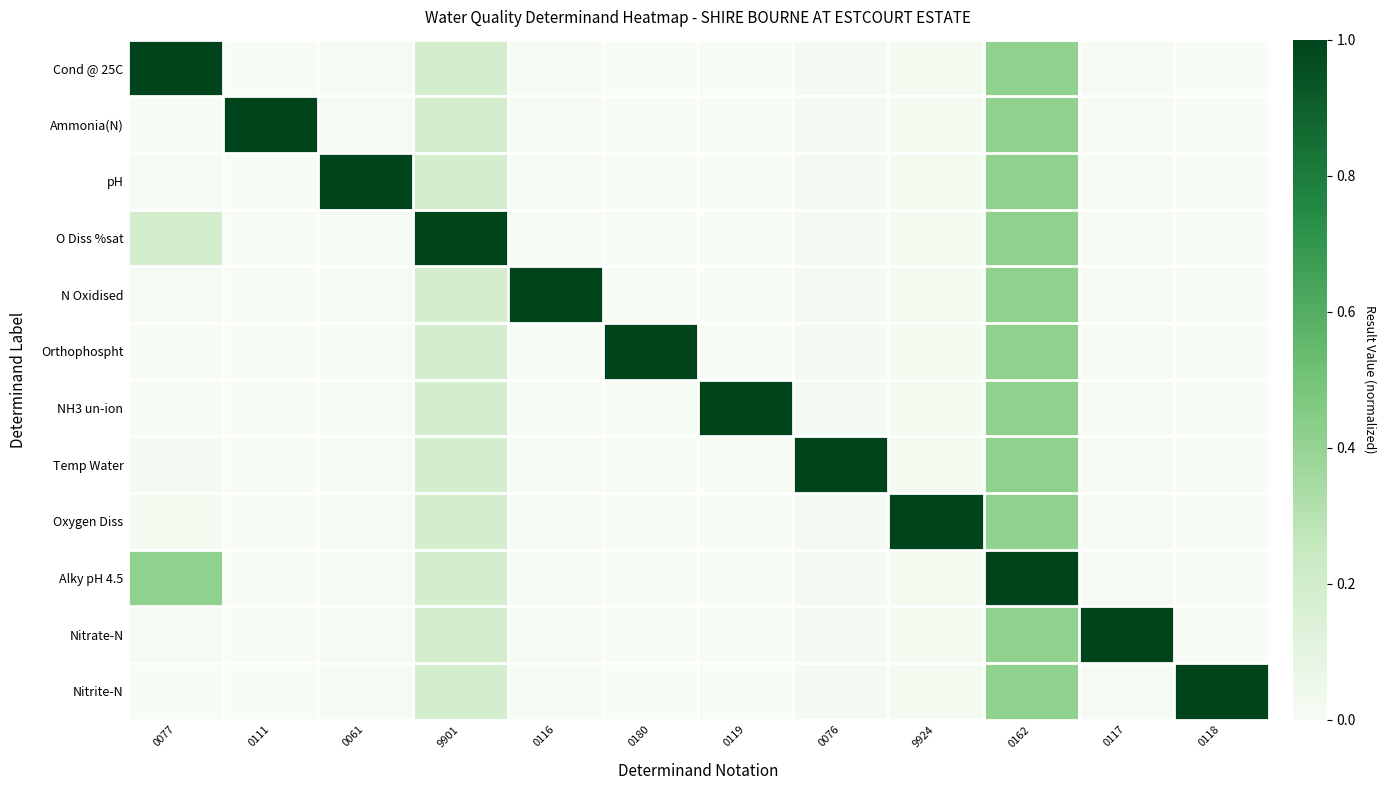

What is the greatest value displayed?

1.0